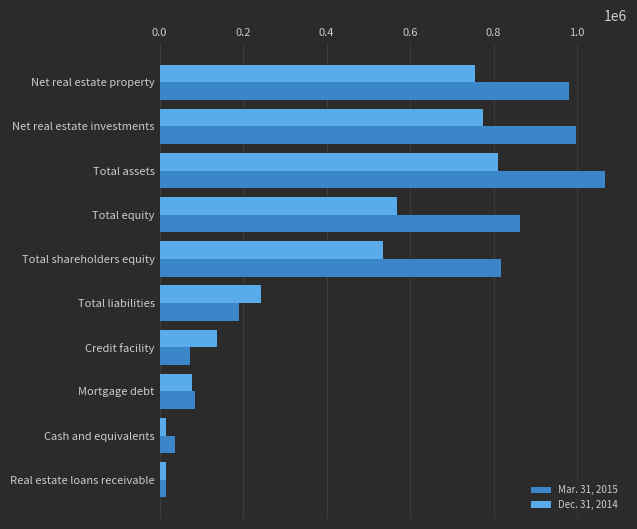

At which label is Dec. 31, 2014 closest to 413724?

Total shareholders equity